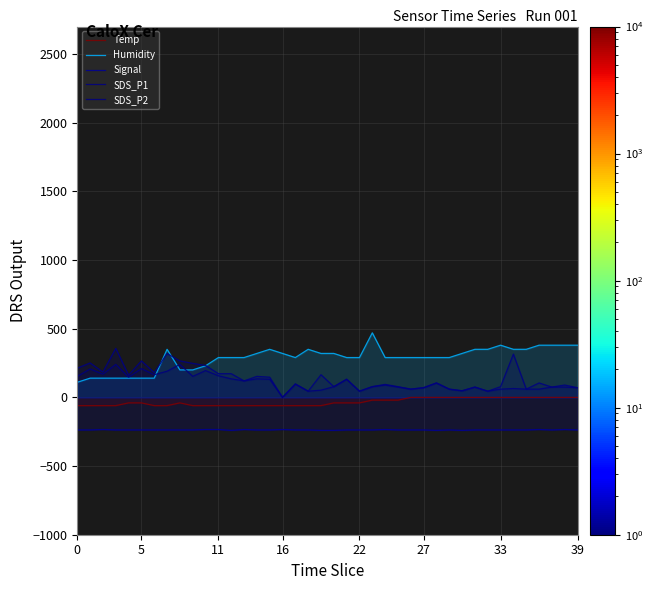

Is the value of SDS_P2 at 8 greater than the value of SDS_P1 at 33?

Yes